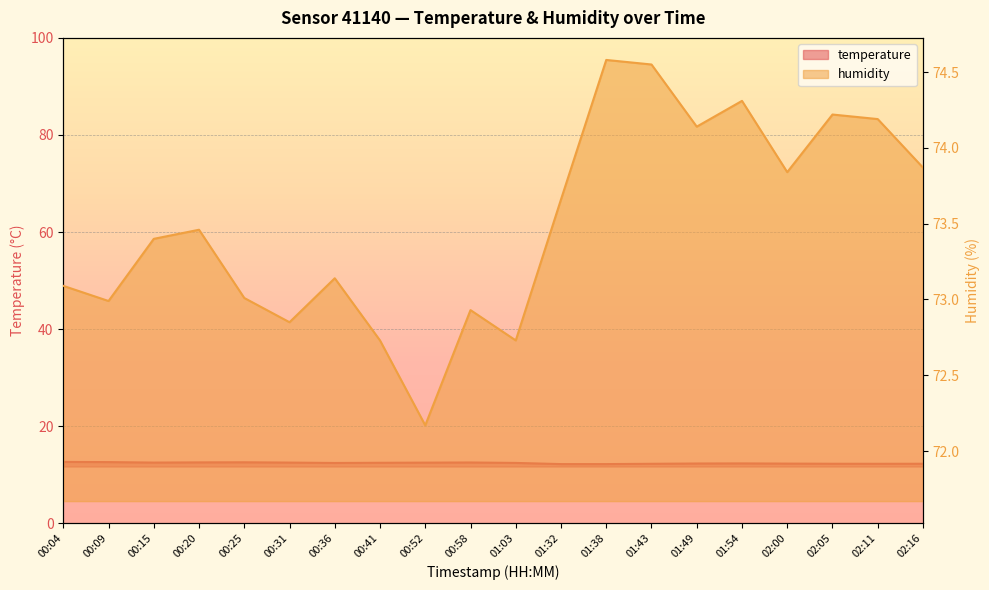

In humidity, how many points are higher than both neighbors (excluding endpoints)?

6